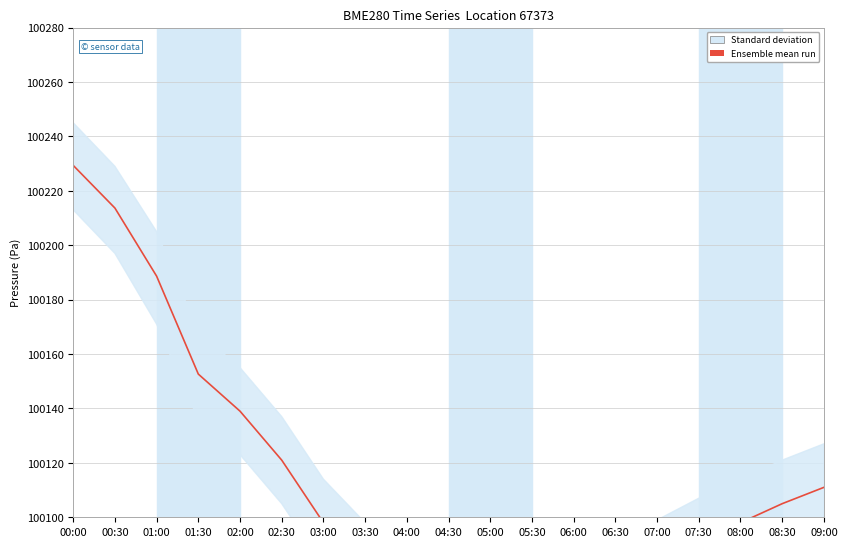

What is the label of the 18th point from the right?

00:30